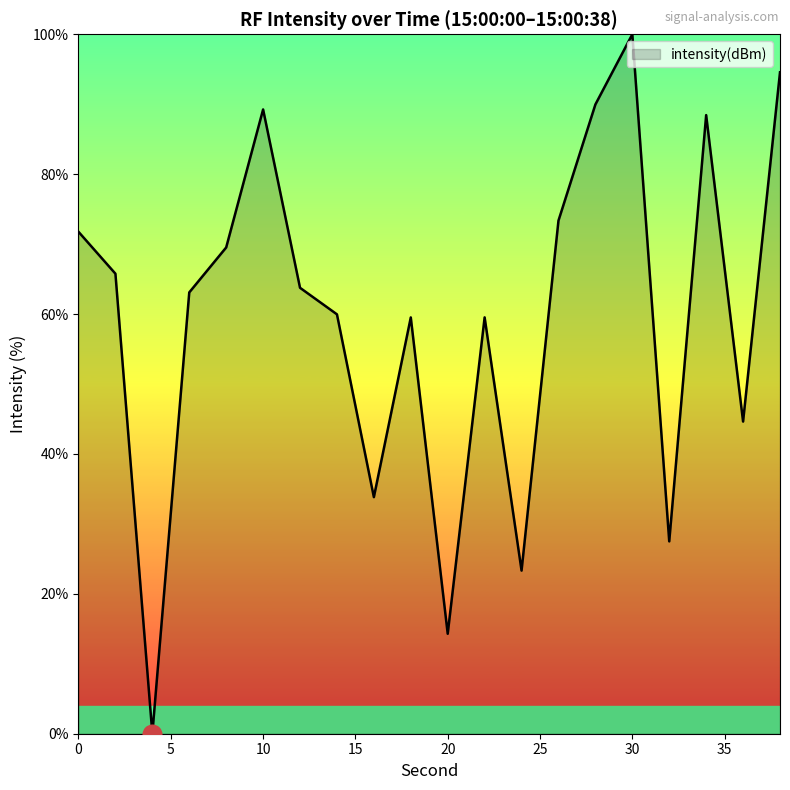

What is the maximum value shown in the chart?

100.0